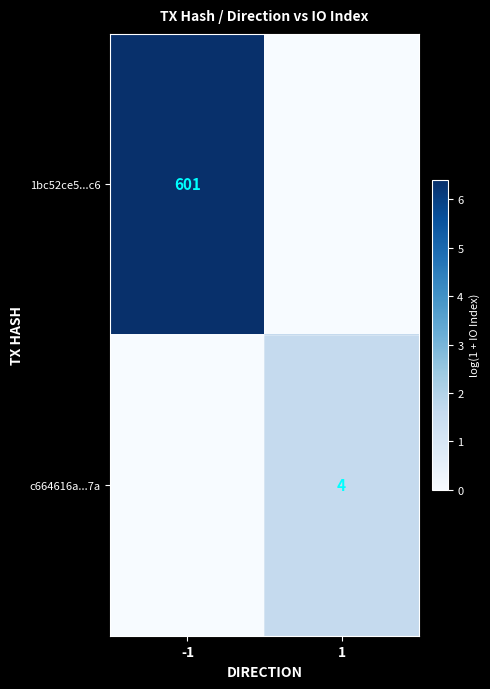

How many distinct data groups are displayed?

2